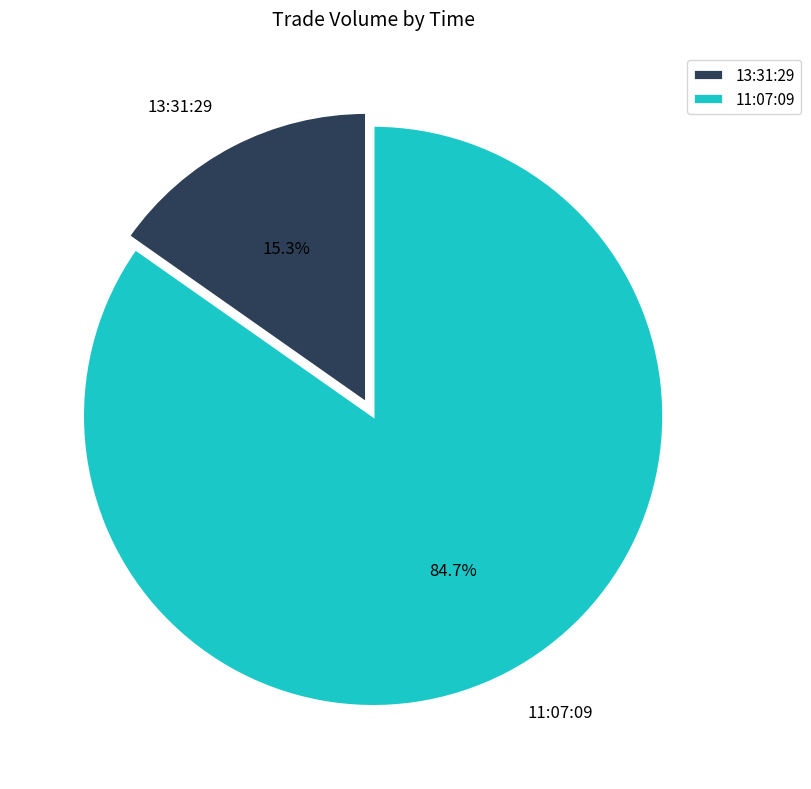

Rank the categories by value from highest to lowest.

11:07:09, 13:31:29